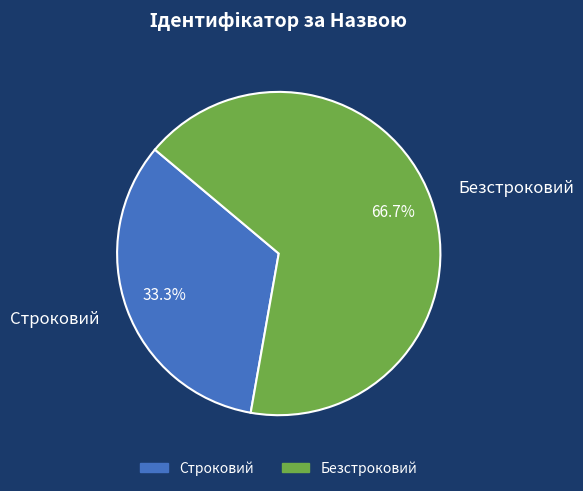

What portion of the pie excludes Безстроковий?

33.3%